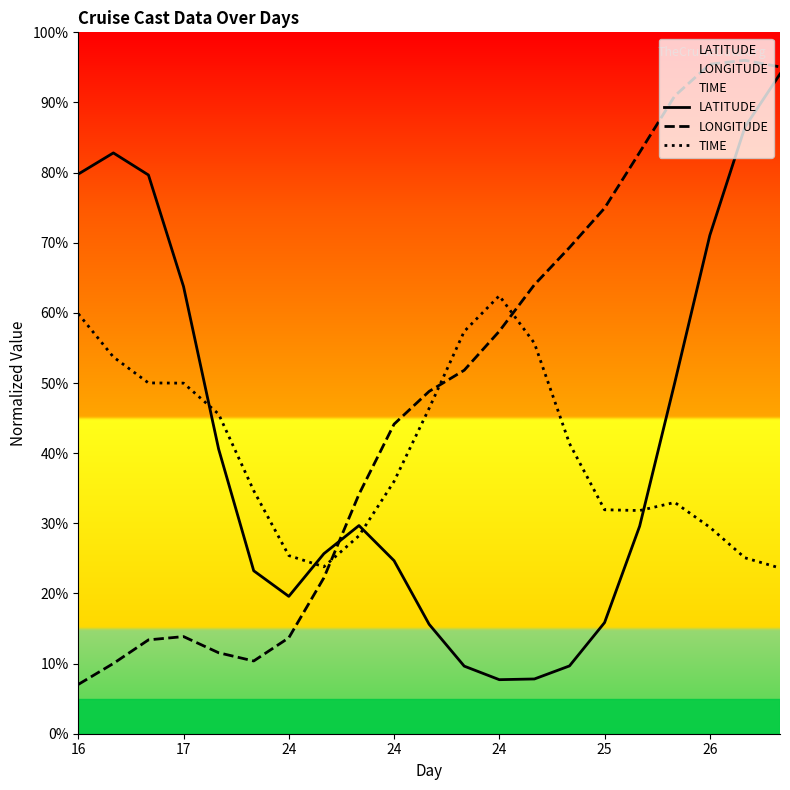

What is the average value of the LATITUDE series?

41.3